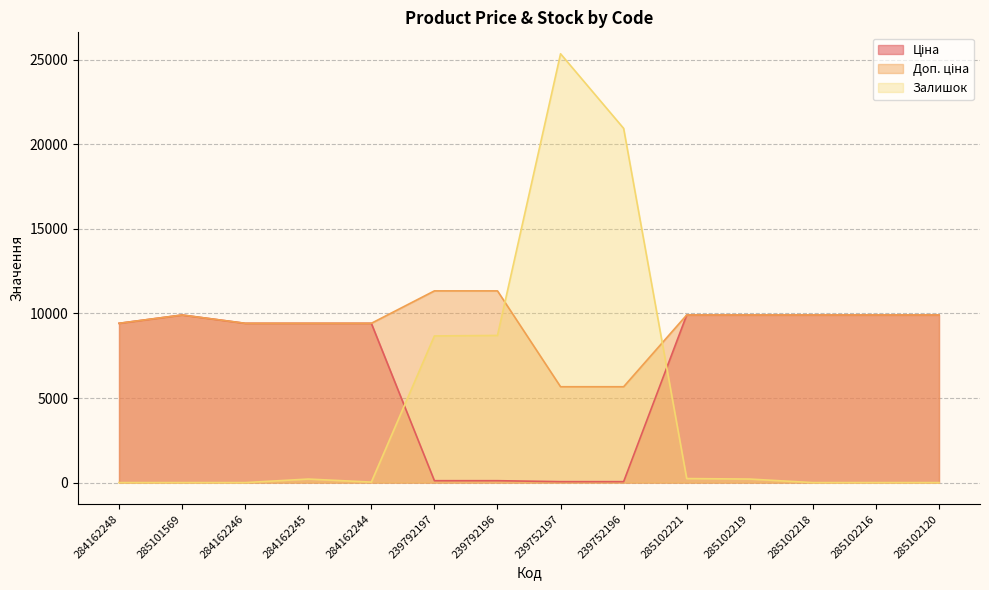

Rank the series by their average value, from lowest to highest.

Залишок, Ціна, Доп. ціна